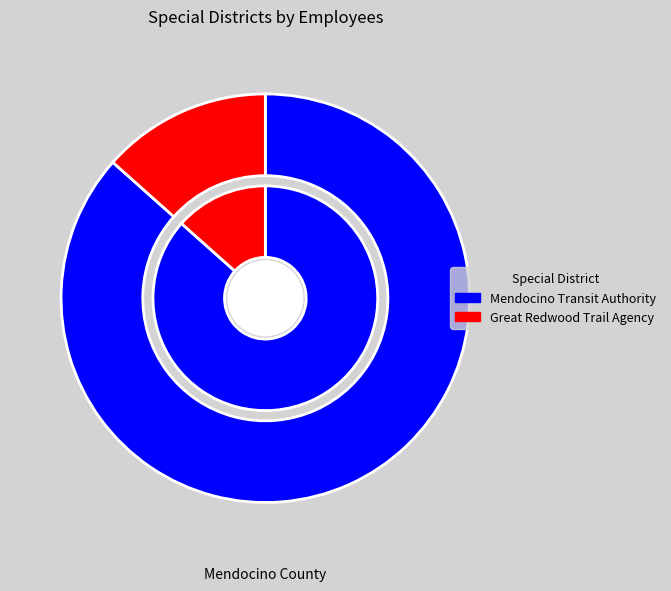

Is it true that Mendocino Transit Authority is 87% of the pie?

True